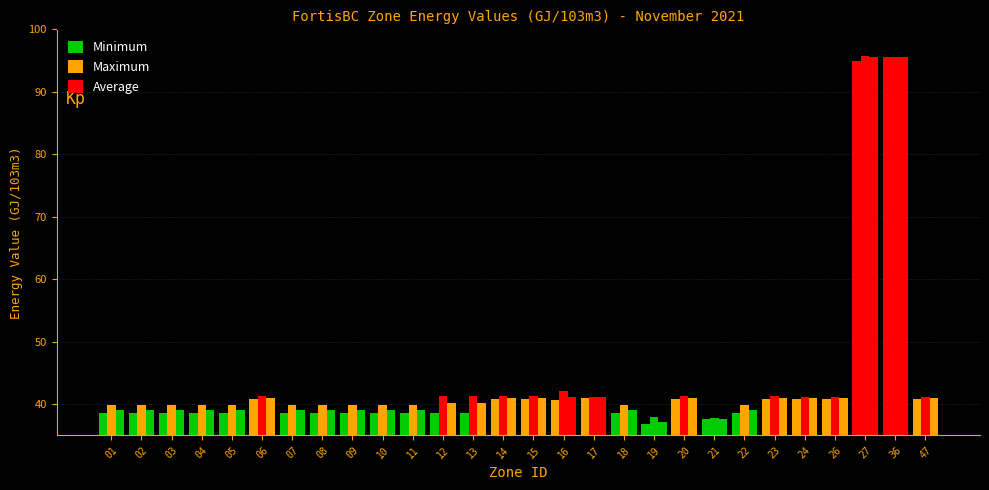

Are the bars grouped side by side (vs. stacked)?

Yes